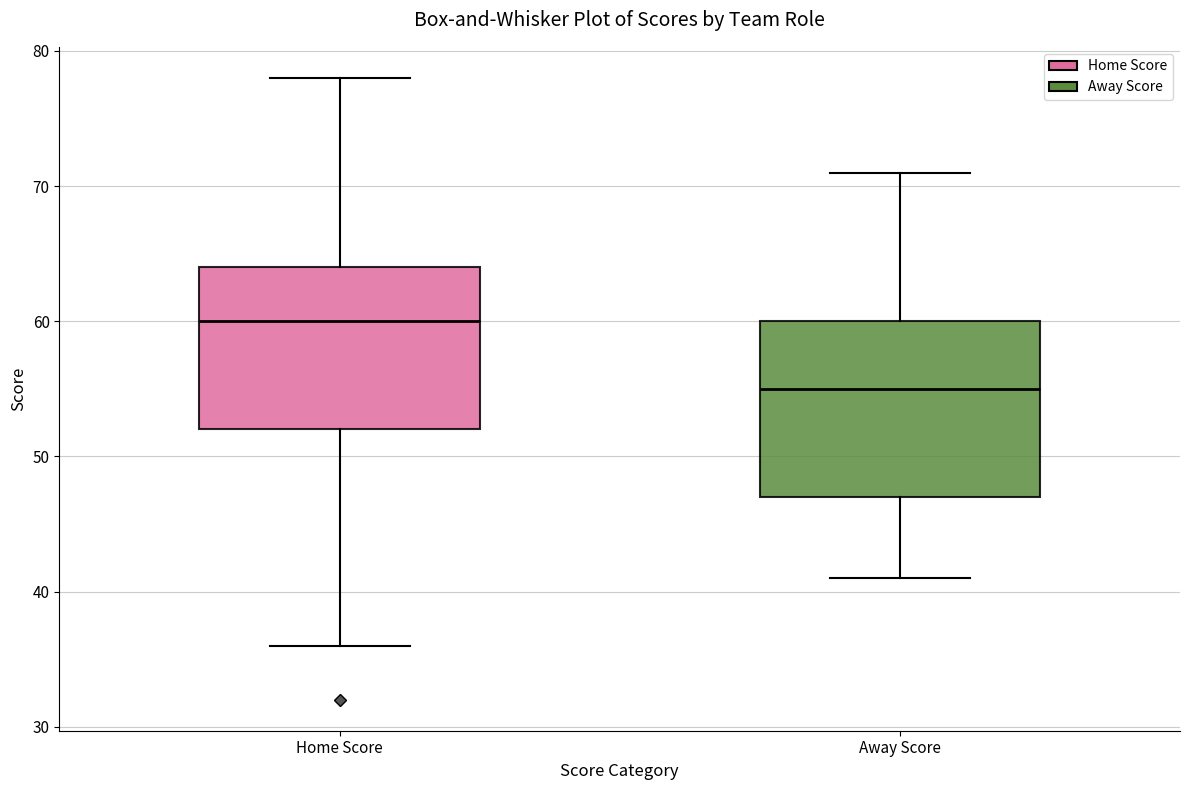

Where is the upper edge of the box for Away Score on the y-axis? The values are not printed on the chart, so give them approximately, as read against the axis.

60